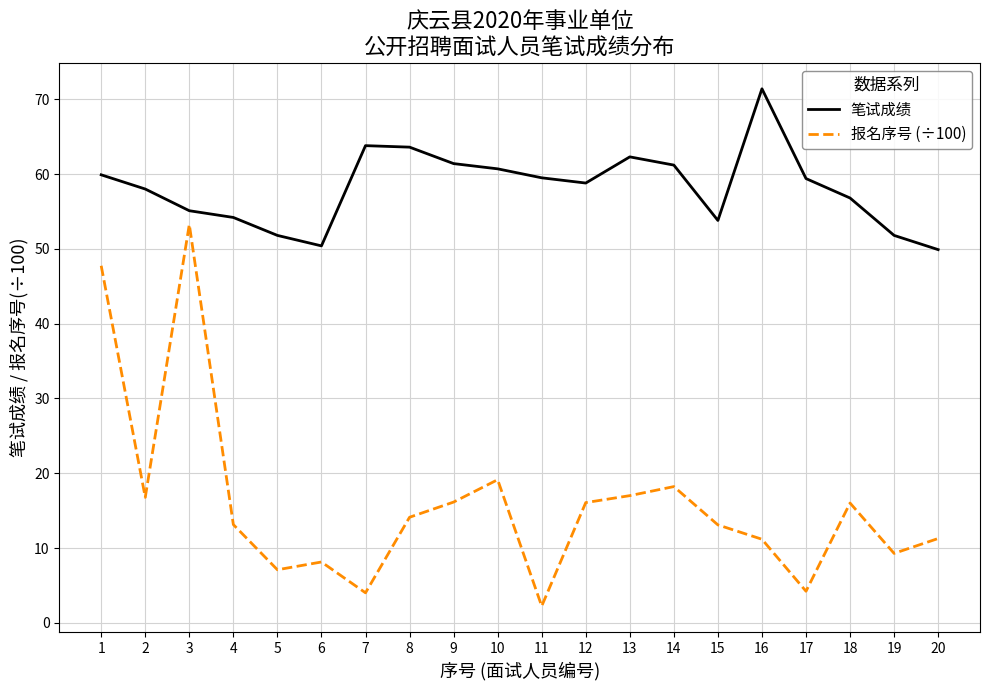

In 报名序号 (÷100), how many points are lower than both neighbors (excluding endpoints)?

6